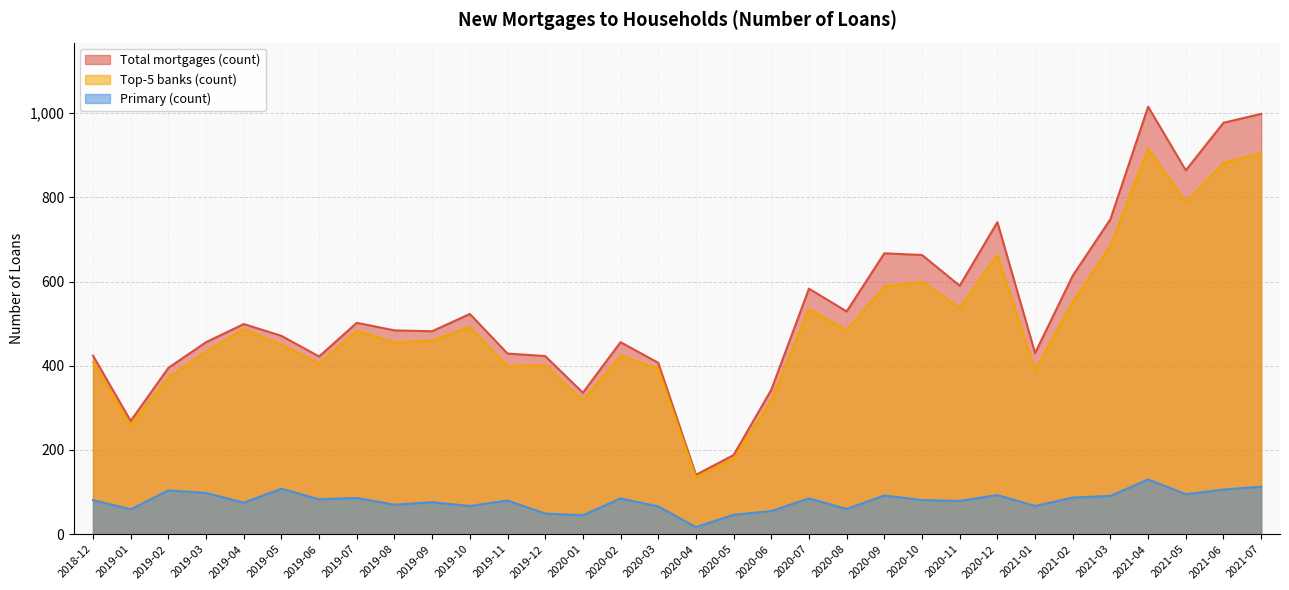

What is the smallest value displayed?

17